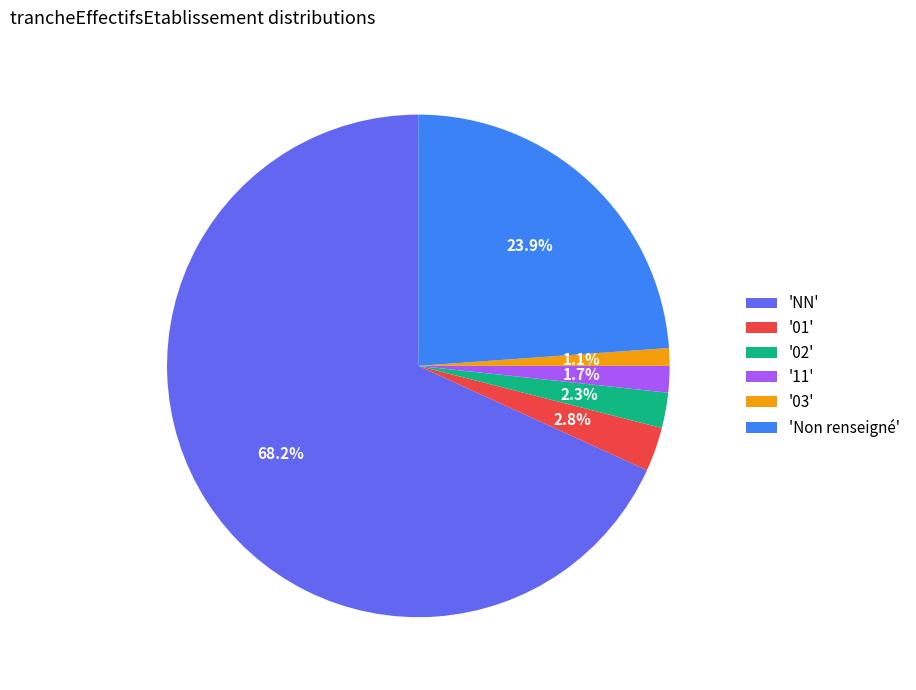

How many slices are in this pie chart?

6